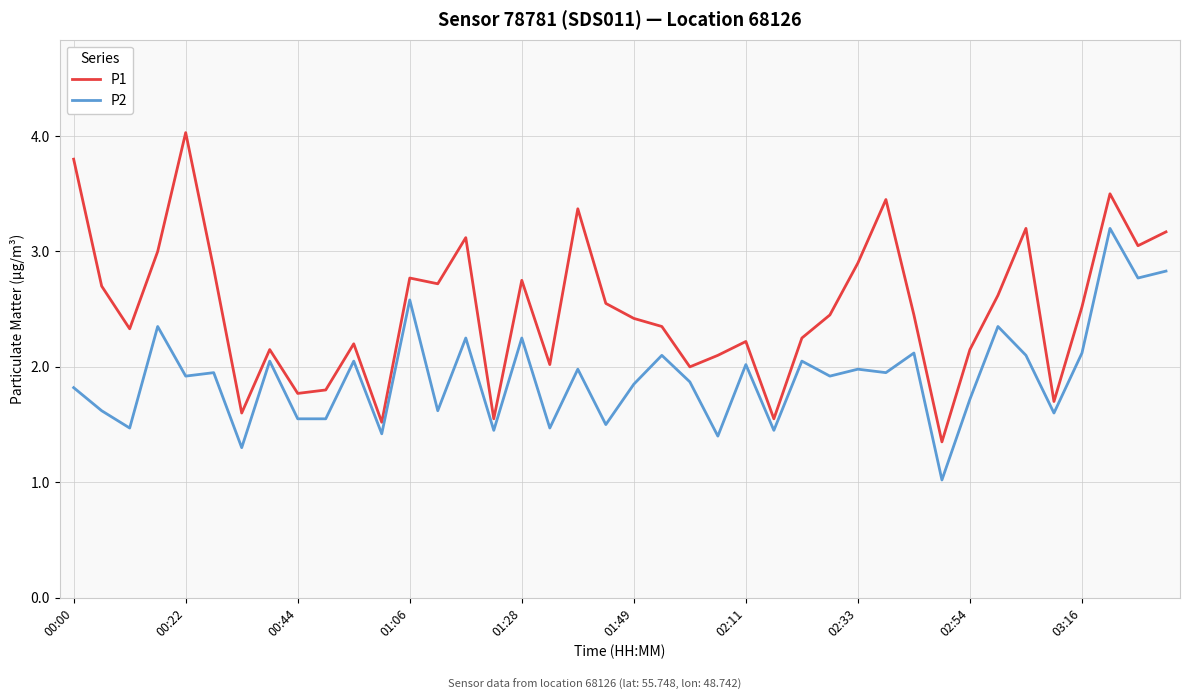

What is the smallest value displayed?

1.0